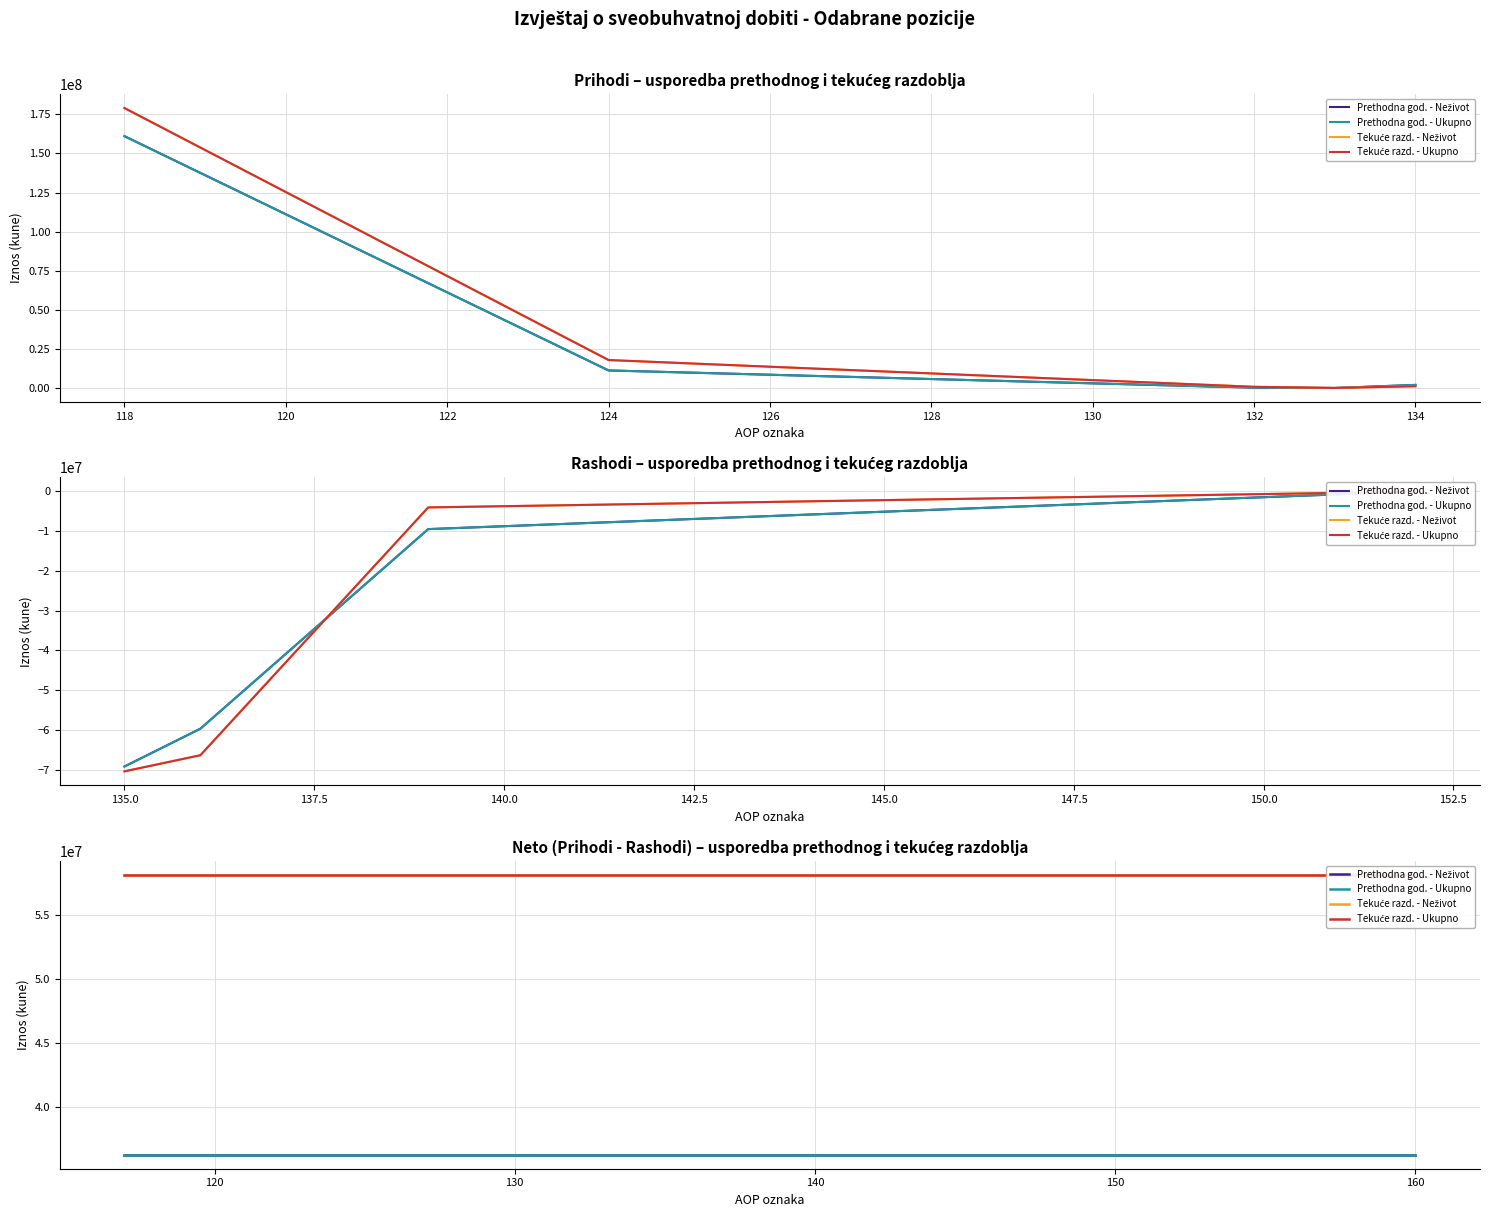

At 160, list the series in order from smallest to largest.

Prethodna god. - Neživot, Prethodna god. - Ukupno, Tekuće razd. - Neživot, Tekuće razd. - Ukupno